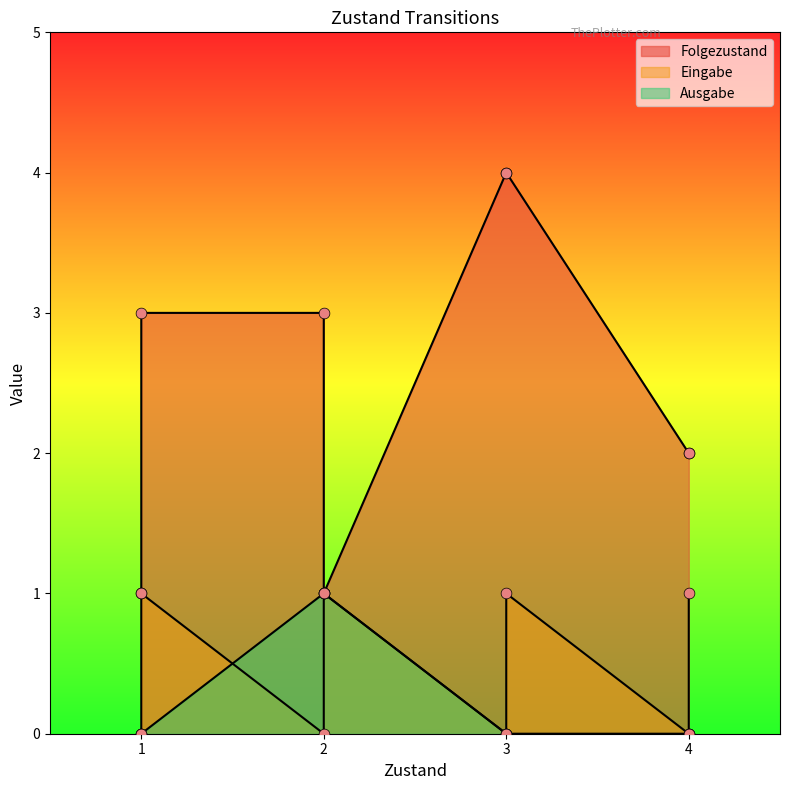

Which series contains the lowest Y value?

Eingabe